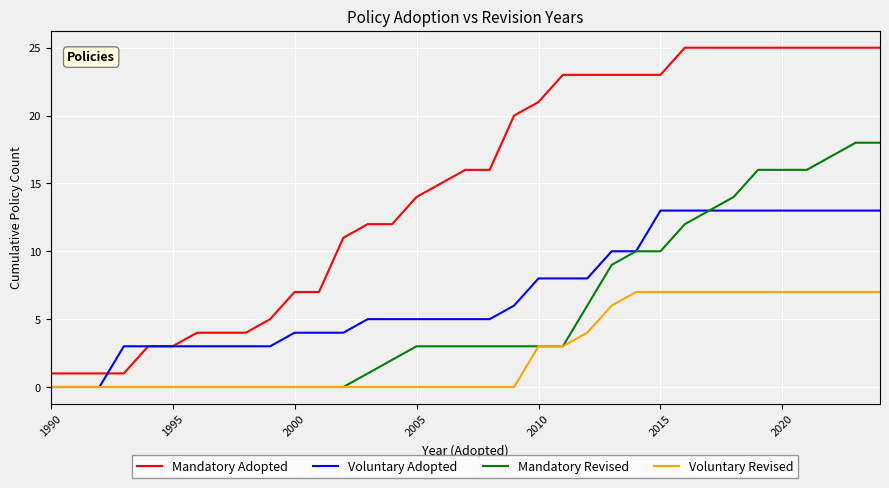

List the series in order of their peak value, highest first.

Mandatory Adopted, Mandatory Revised, Voluntary Adopted, Voluntary Revised